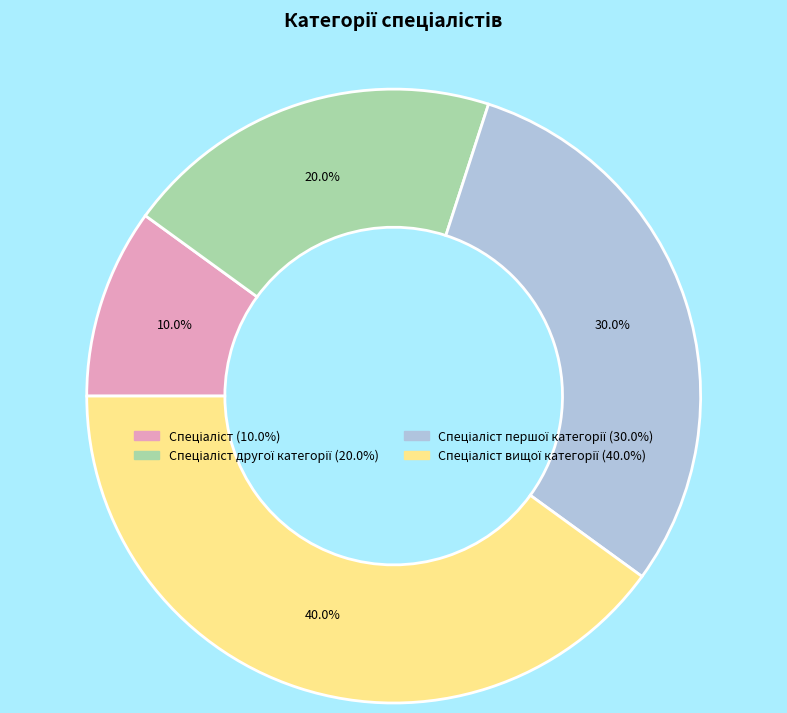

Is there a majority slice in this chart?

No